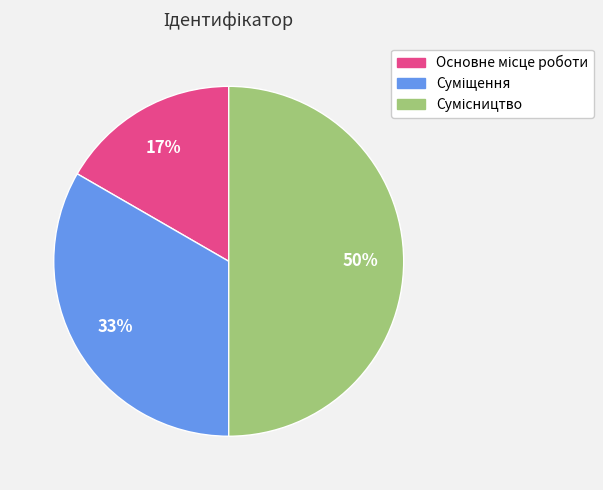

To the nearest percent, what is the average slice percentage?

33%